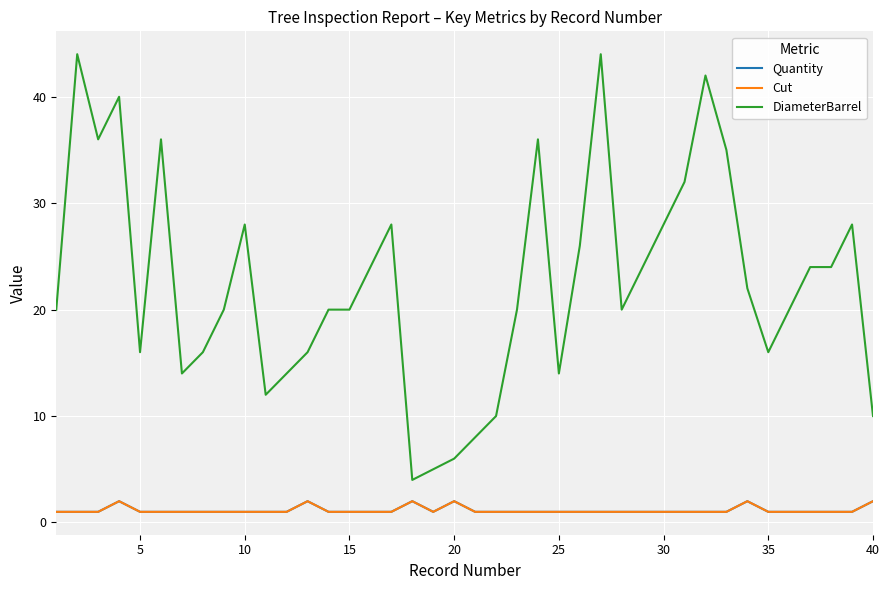

At how many categories does at least one series exceed 19?

26